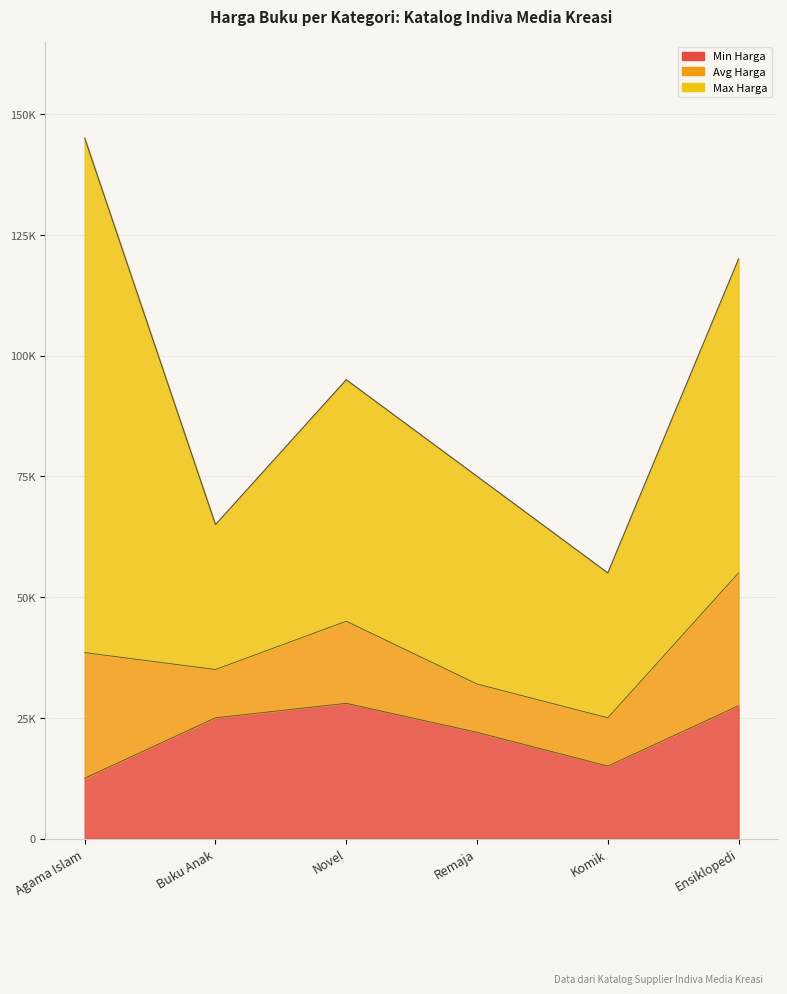

What position from the left is Ensiklopedi?

6